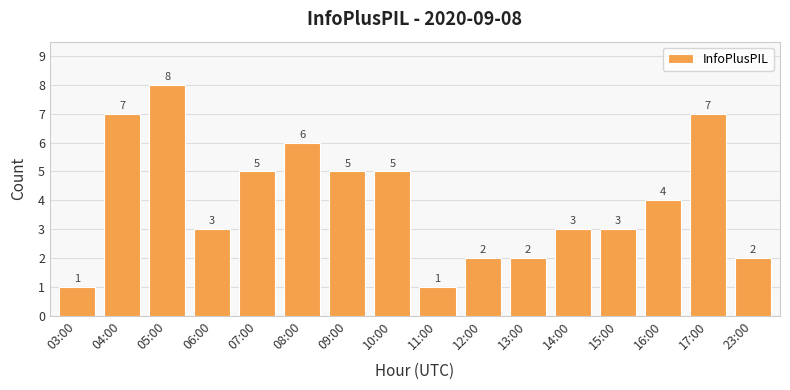

Count the values in the range 2 to 6.

11